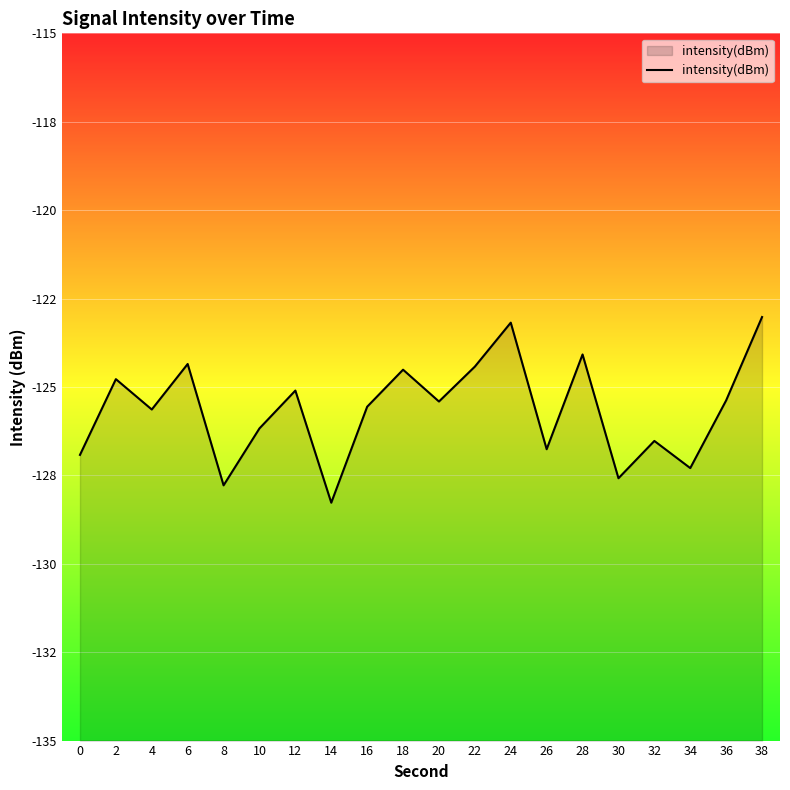

Between 32 and 24, which is larger?

24